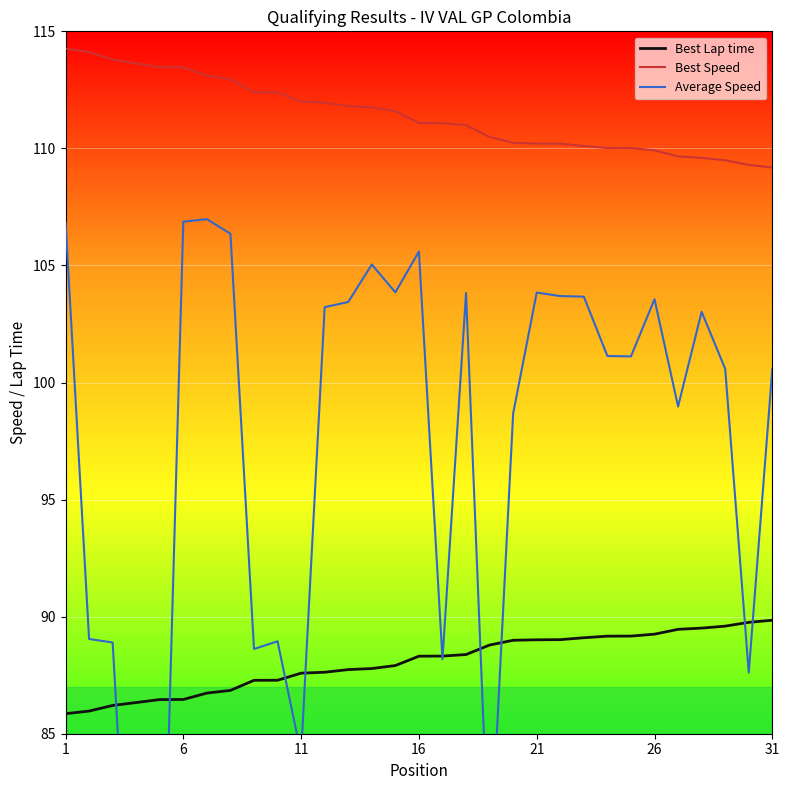

Which series ends up on top after the final intersection of Average Speed and Best Lap time?

Average Speed